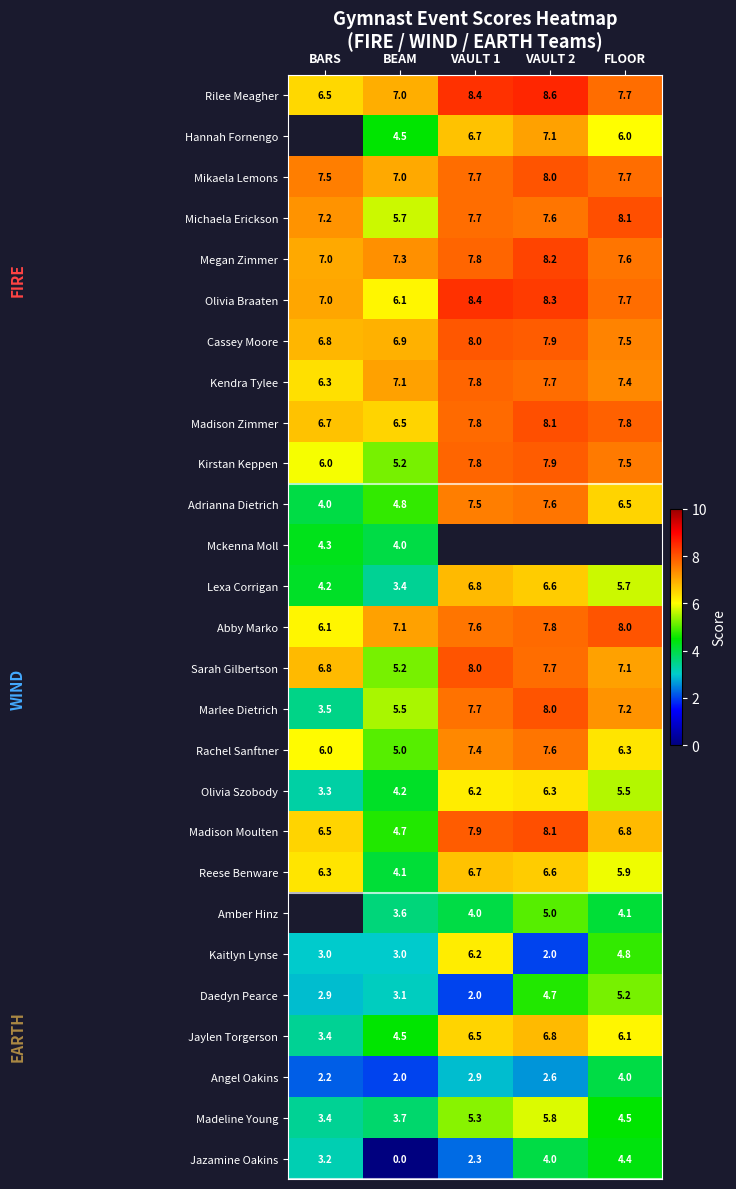

Where does the Lexa Corrigan series first go above 5?

VAULT 1